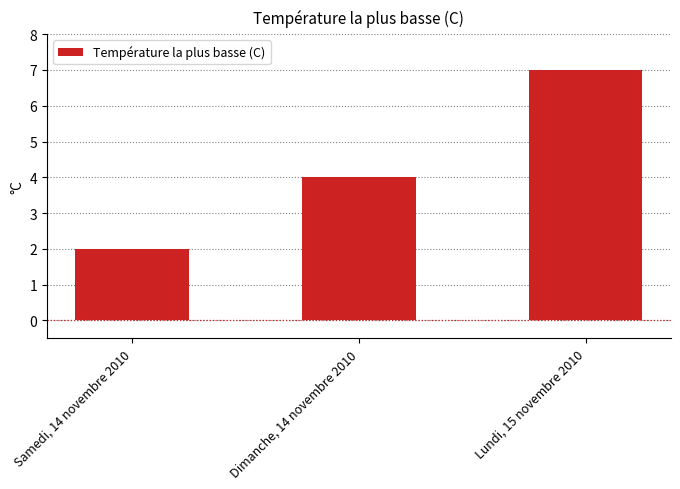

True or false: the data shows 7 at Lundi, 15 novembre 2010.

True